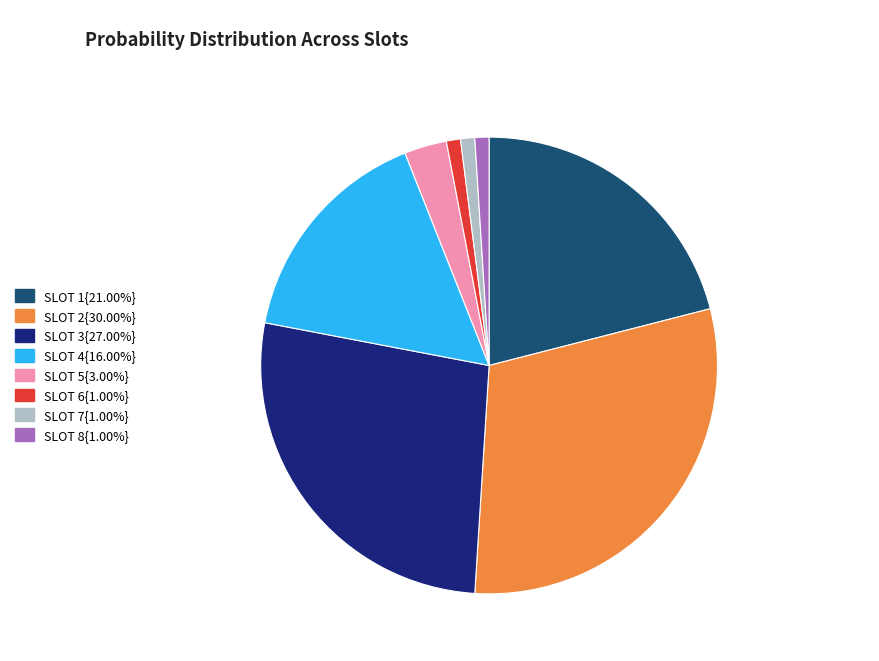

Is there a majority slice in this chart?

No